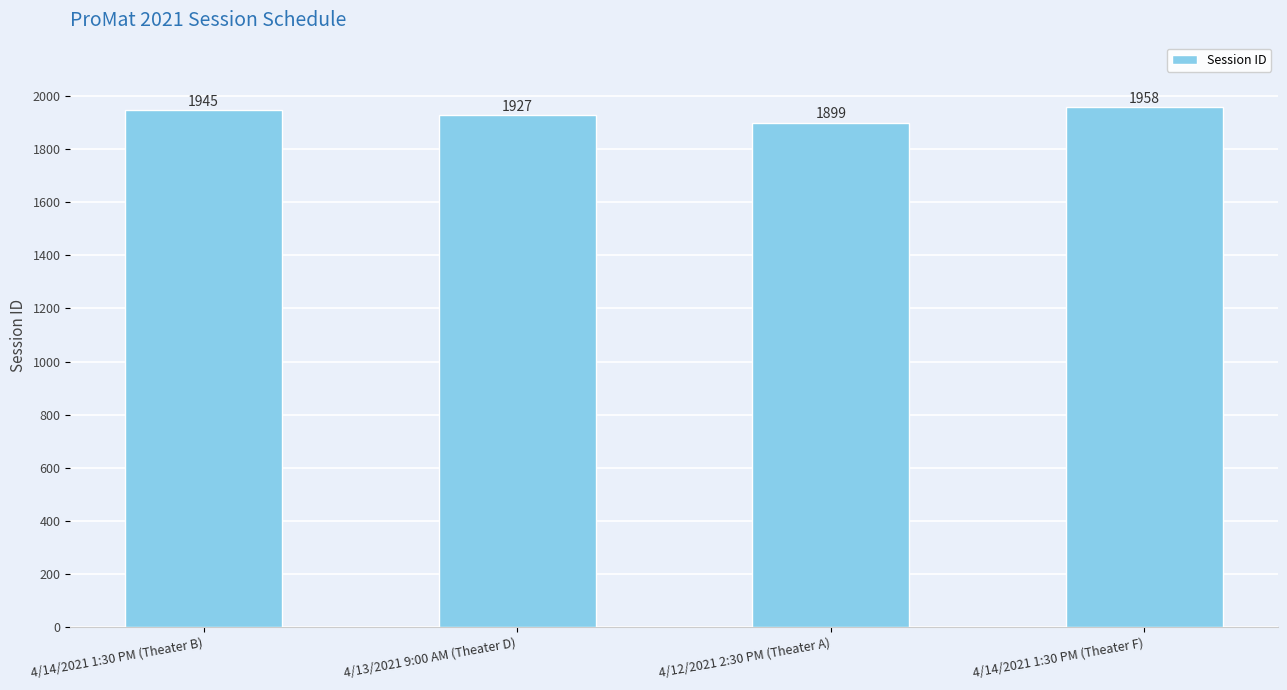

What is the difference between the values at 4/13/2021 9:00 AM (Theater D) and 4/14/2021 1:30 PM (Theater F)?

31